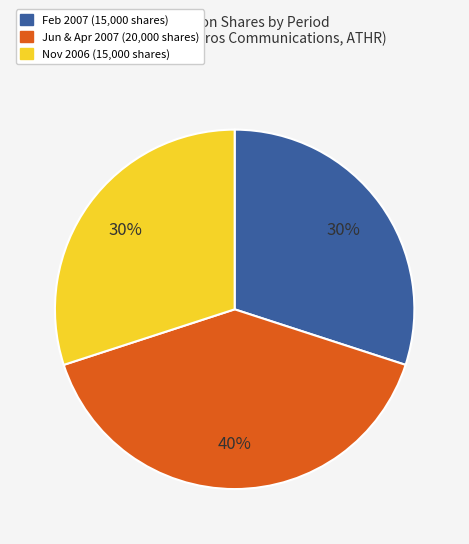

Approximately how many times larger is the value at Nov 2006 (15,000 shares) compared to Feb 2007 (15,000 shares)?

1.0